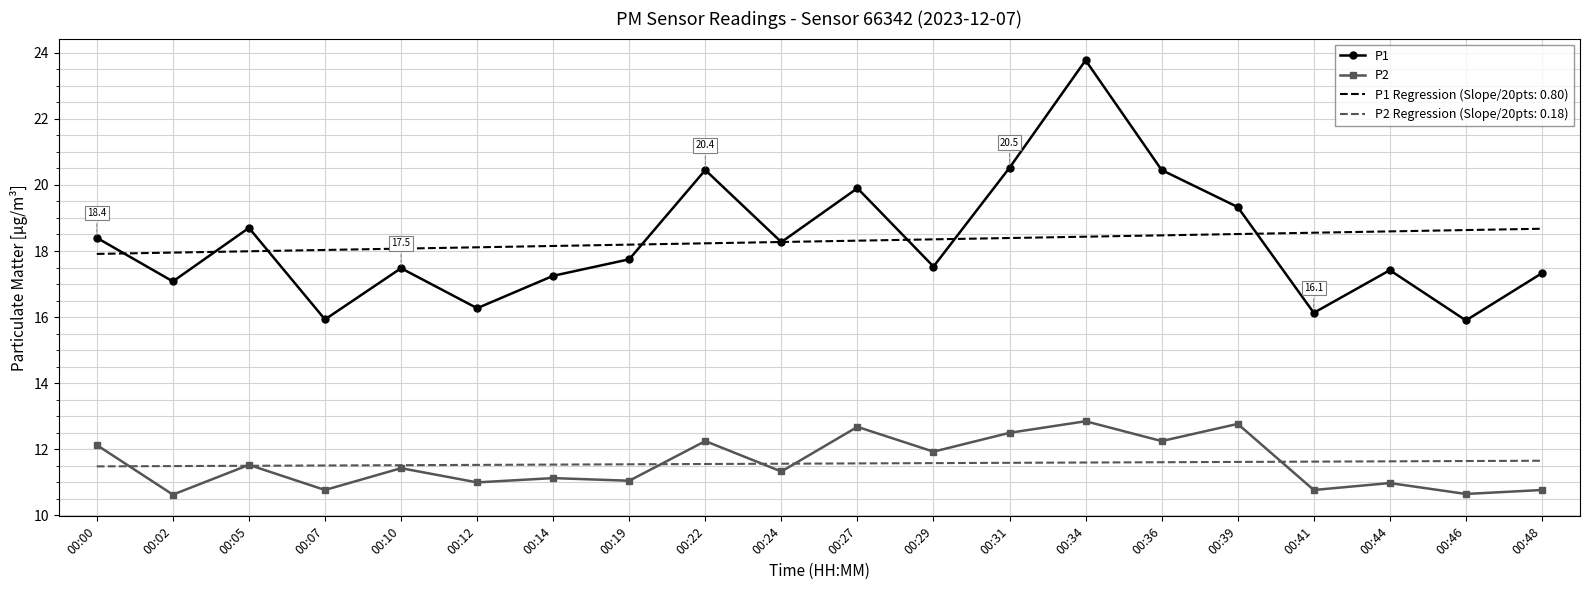

True or false: P2 and P1 cross at least once.

False